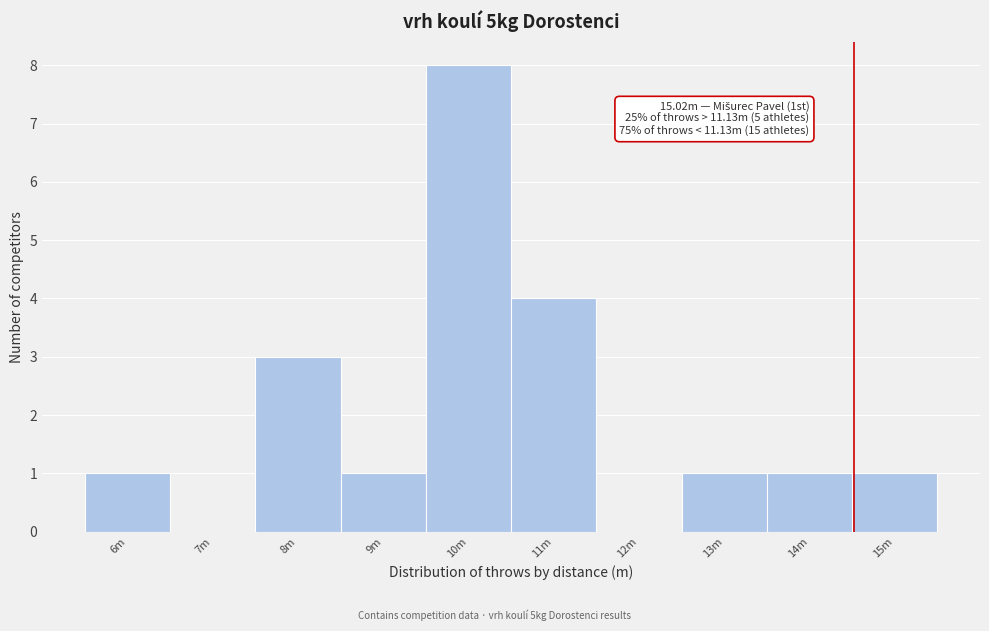

Reading left to right, what are all the values shown in this chart?

6m=1	7m=0	8m=3	9m=1	10m=8	11m=4	12m=0	13m=1	14m=1	15m=1